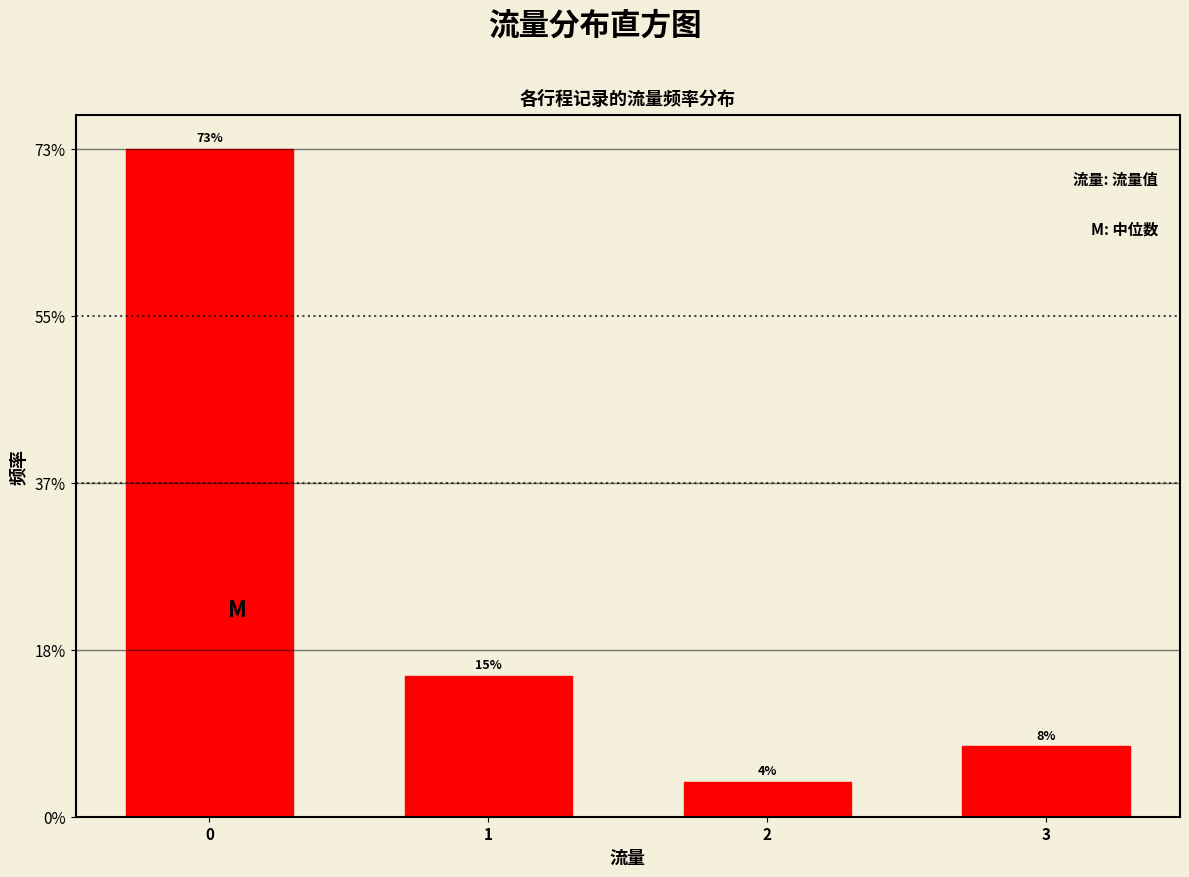

Are the bars horizontal?

No